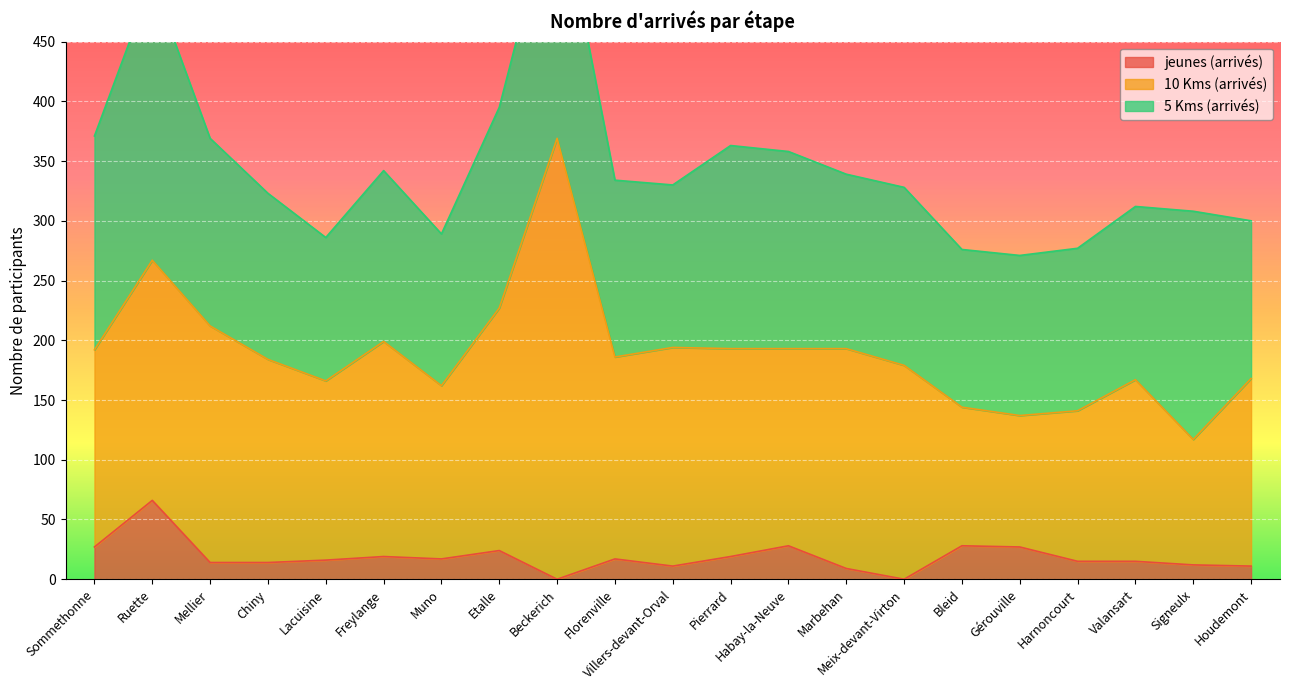

Where is the first local maximum for jeunes (arrivés)?

Ruette